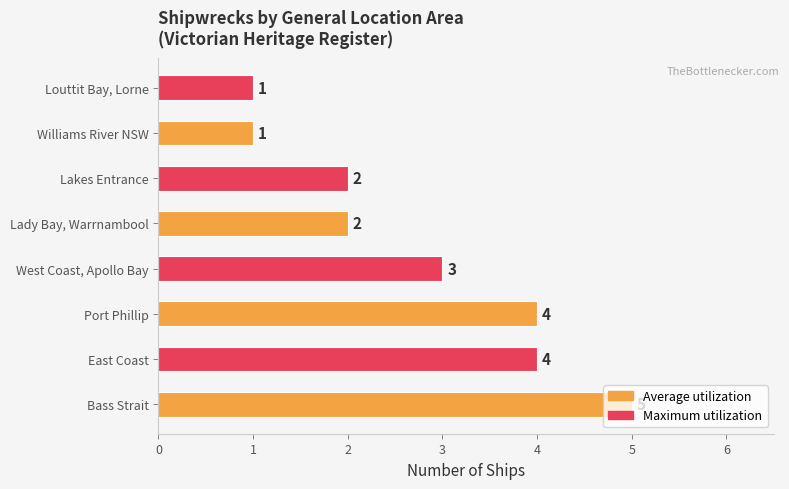

What is the sum of all values?

22